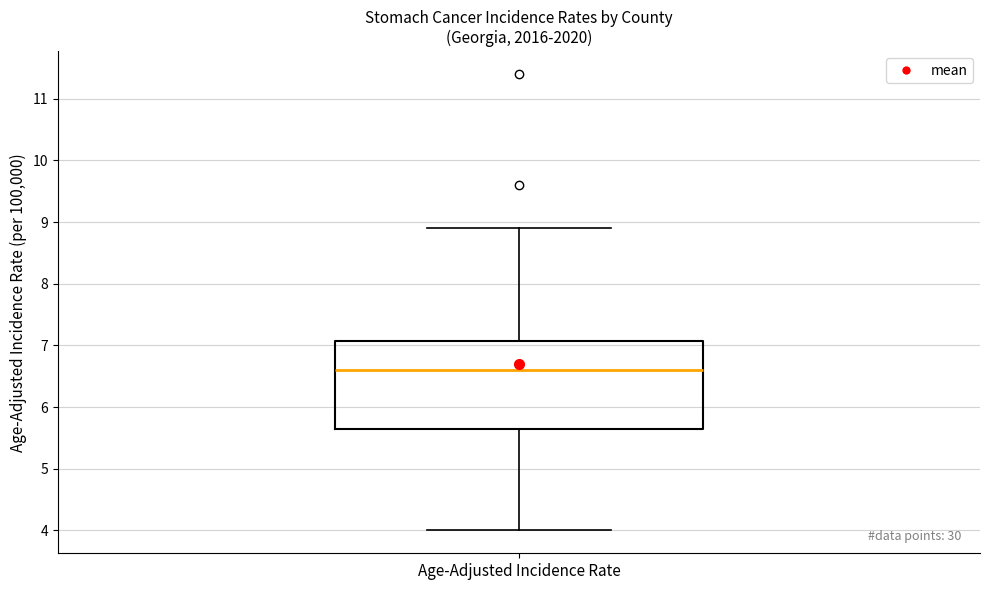

Where is the upper edge of the box for Age-Adjusted Incidence Rate on the y-axis? The values are not printed on the chart, so give them approximately, as read against the axis.

7.1